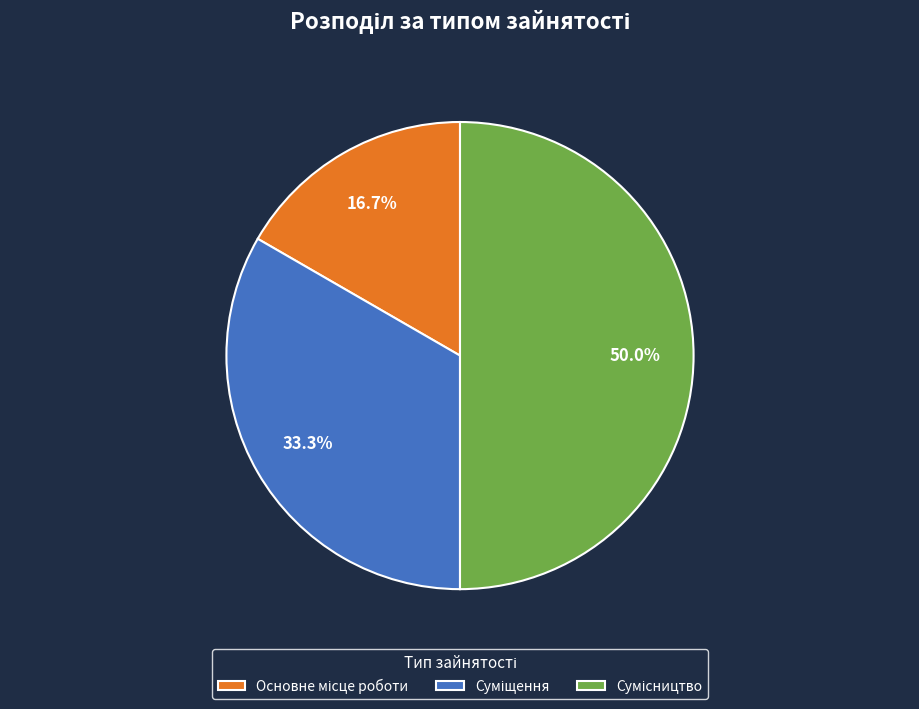

To the nearest percent, what is the combined percentage of Суміщення and Сумісництво?

83%